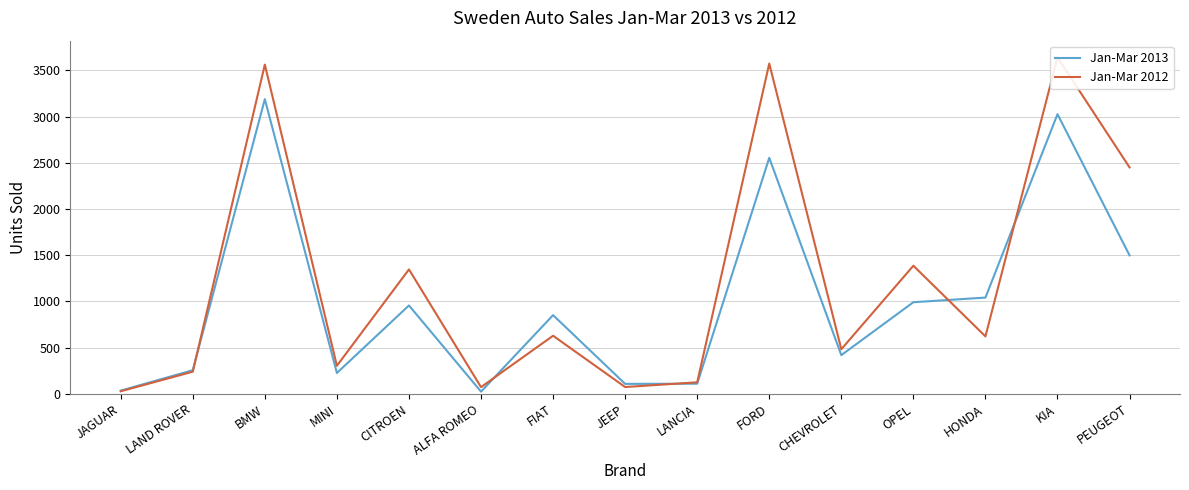

Which series has the largest range (max minus min)?

Jan-Mar 2012